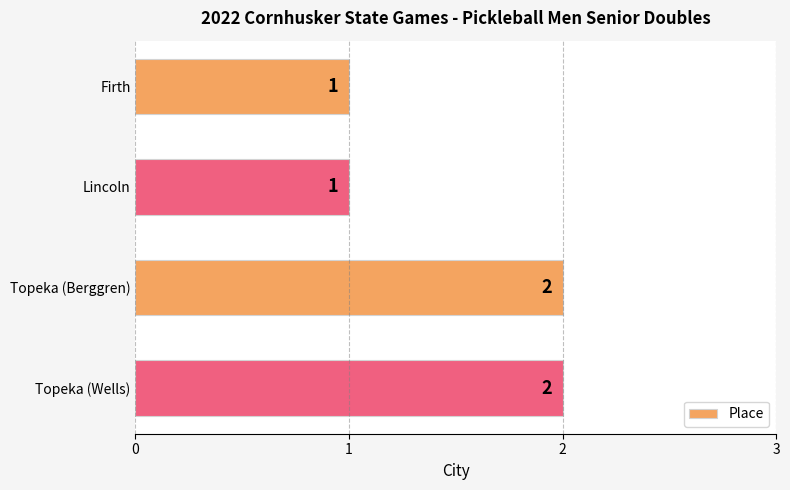

How many values are between 1 and 2?

4